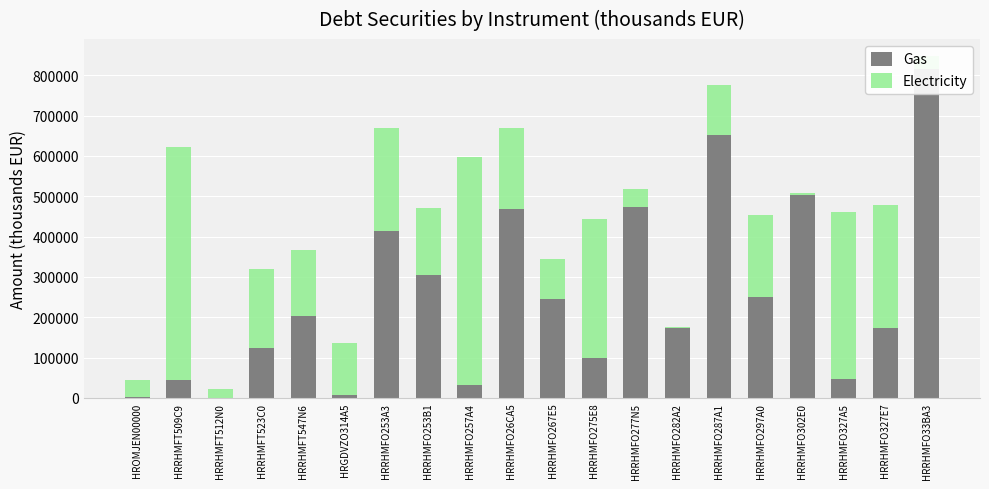

Rank the series at HRRHMFO275E8 from highest to lowest value.

Electricity, Gas